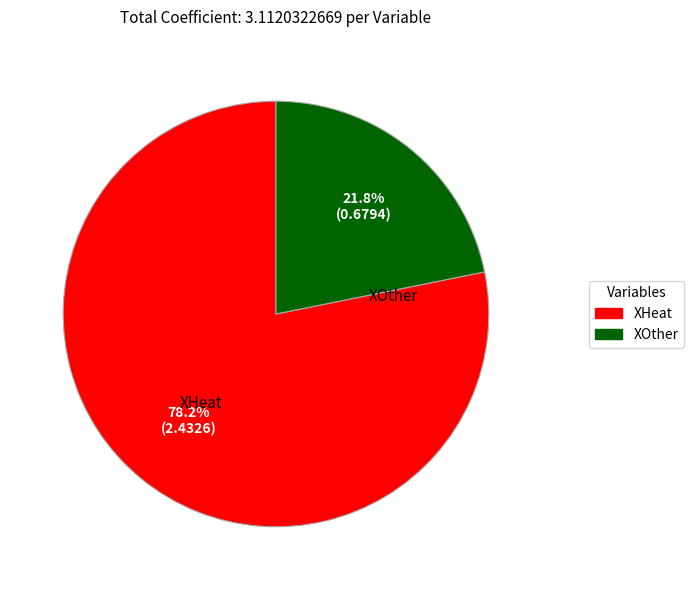

To the nearest percent, what is the average slice percentage?

50%